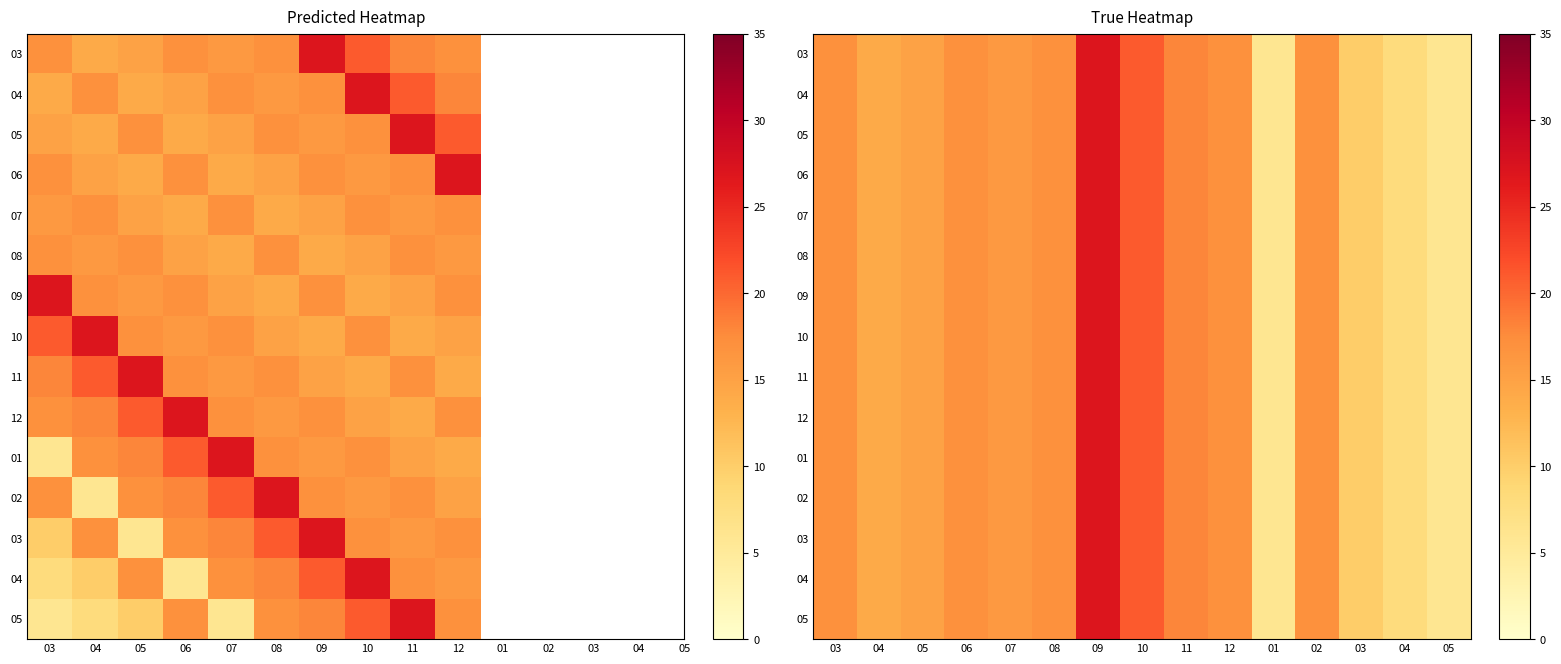

Count the number of data series in this chart.

15